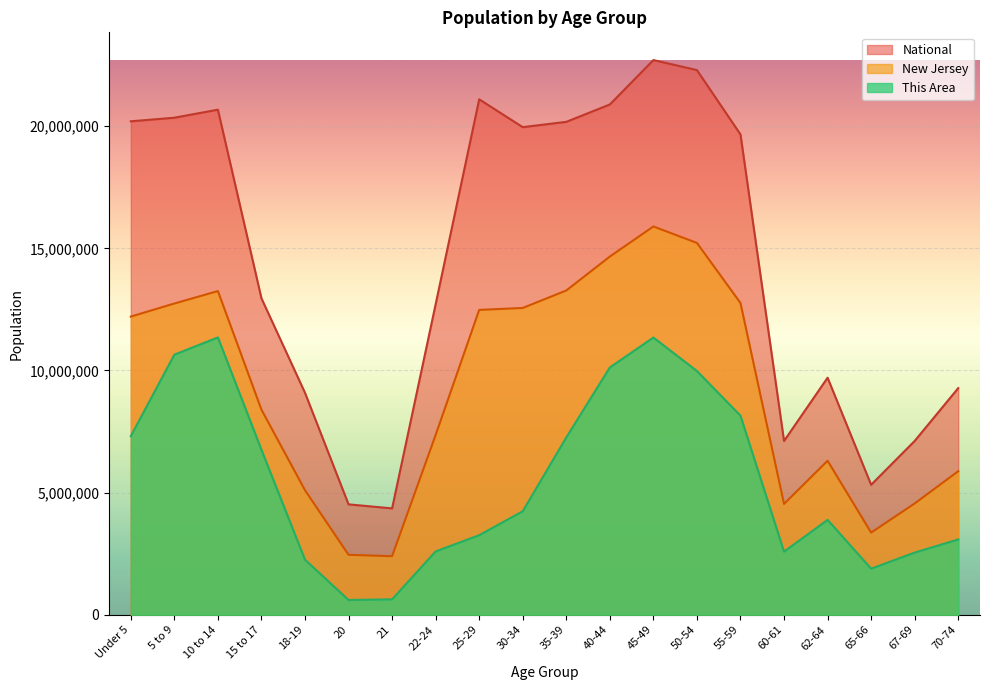

Is it true that New Jersey equals 5559461.3 at 45-49?

False